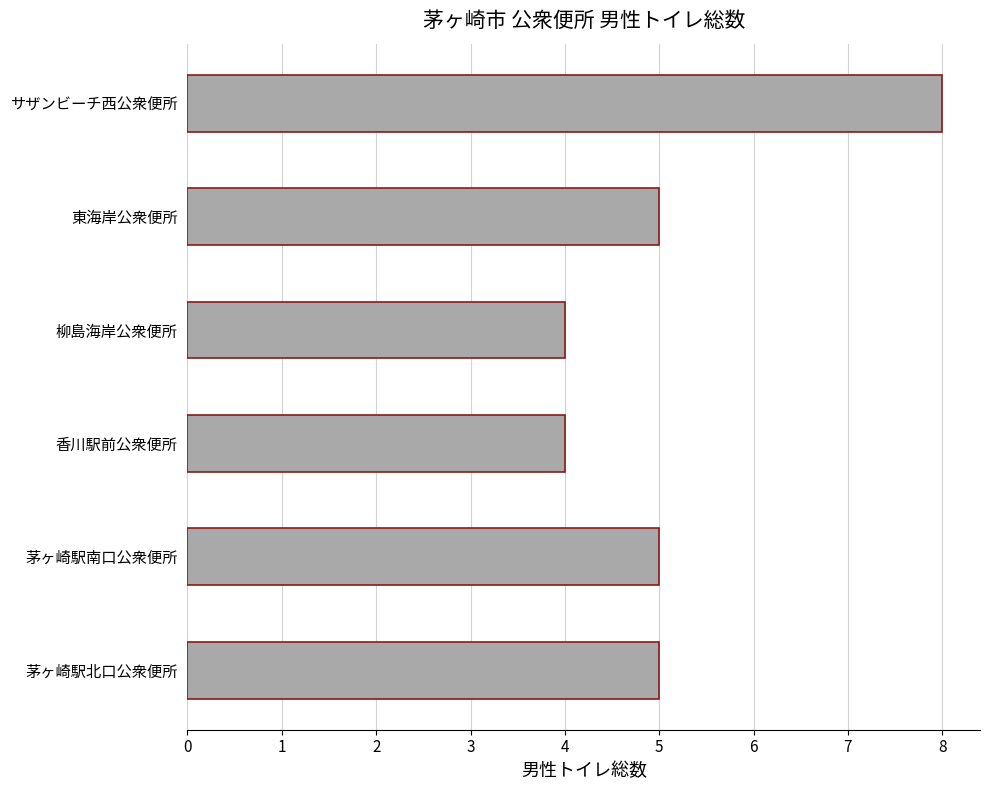

What is the difference between the maximum and minimum values?

4